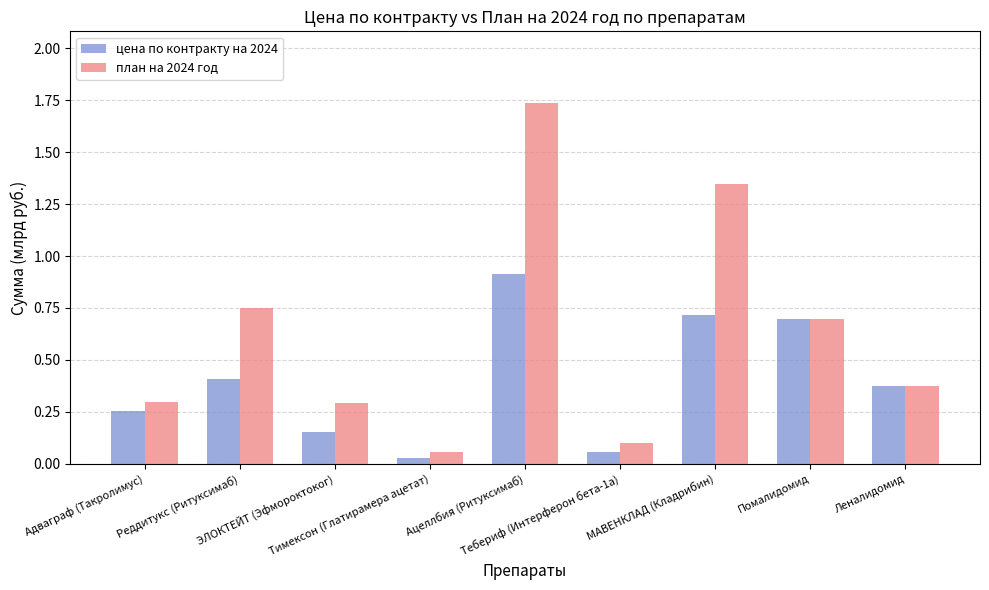

Which series changed the most between Реддитукс (Ритуксимаб) and Тимексон (Глатирамера ацетат)?

план на 2024 год